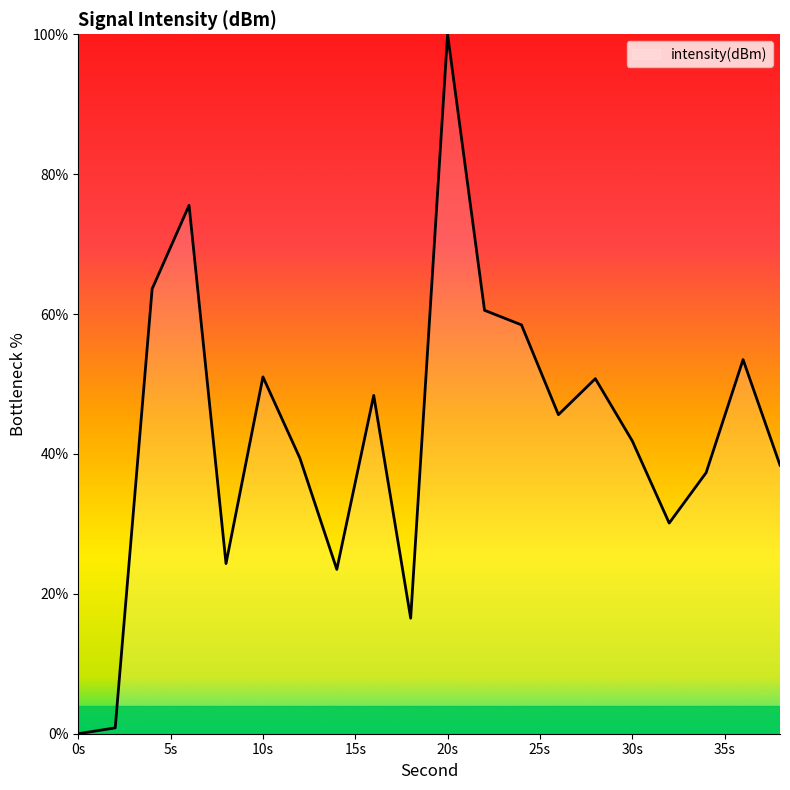

What is the maximum value shown in the chart?

100.0